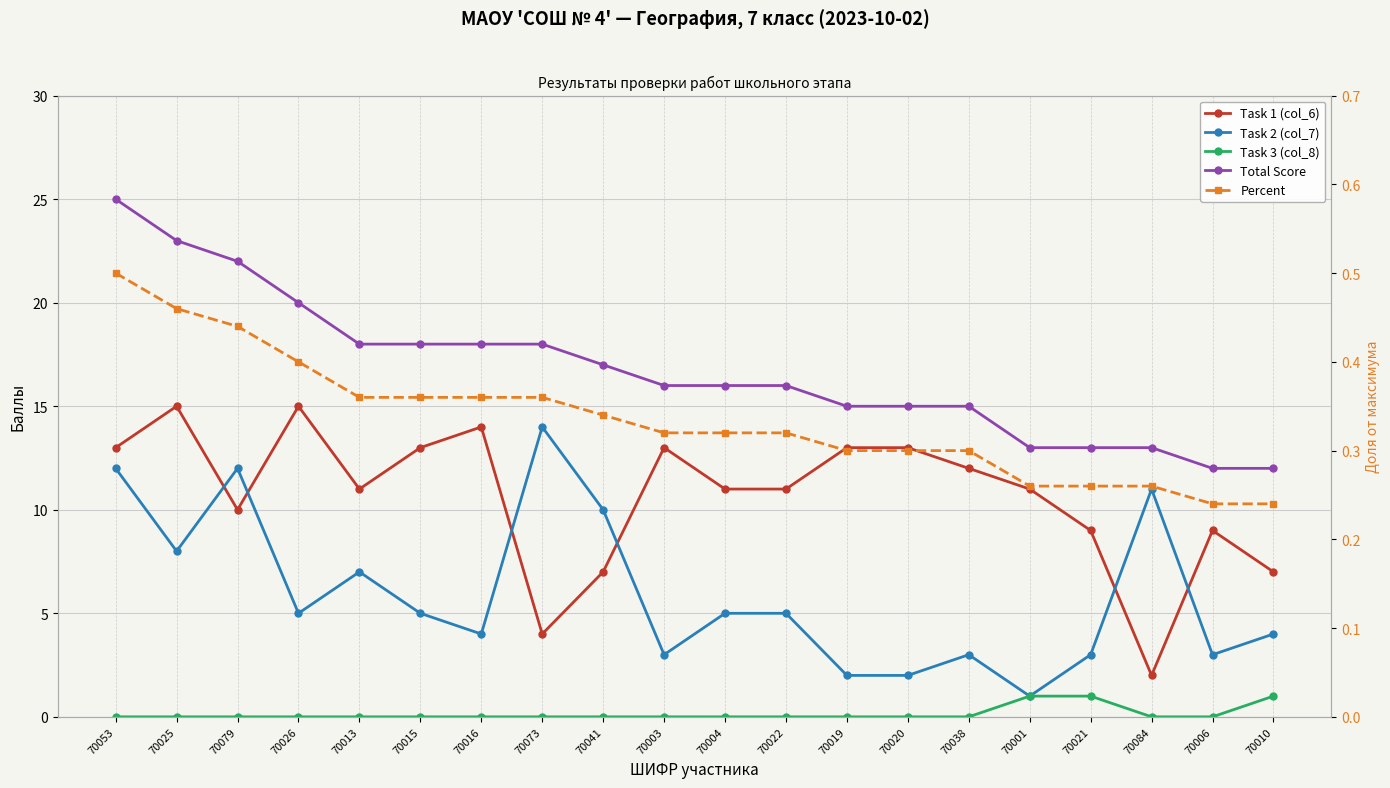

The value of Task 1 (col_6) at 70016 is 14.0. True or false?

True